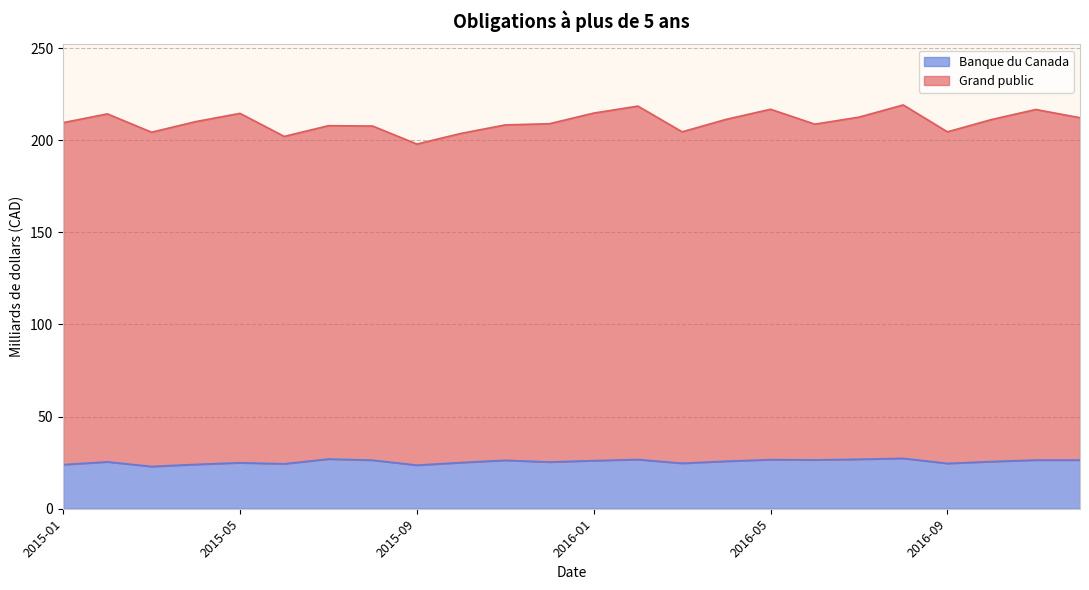

Count the number of data series in this chart.

2